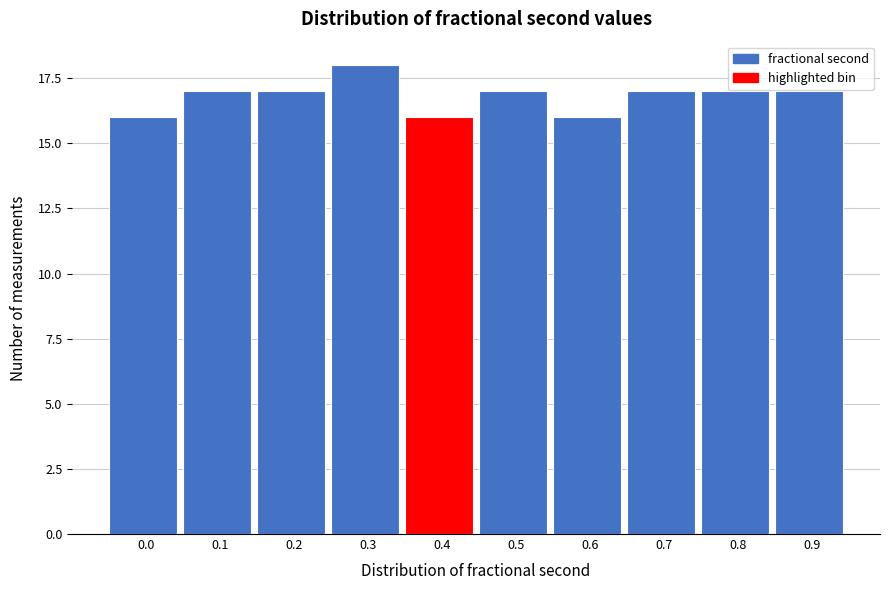

Reading left to right, what are all the values shown in this chart?

16	17	17	18	16	17	16	17	17	17